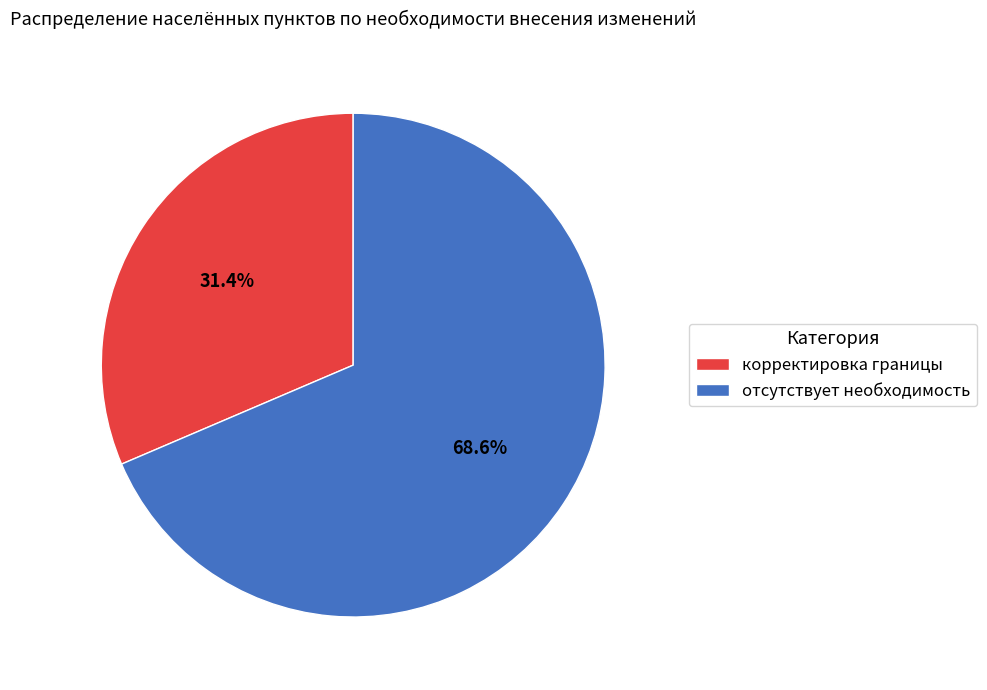

Is there any slice that represents more than half of the pie?

Yes